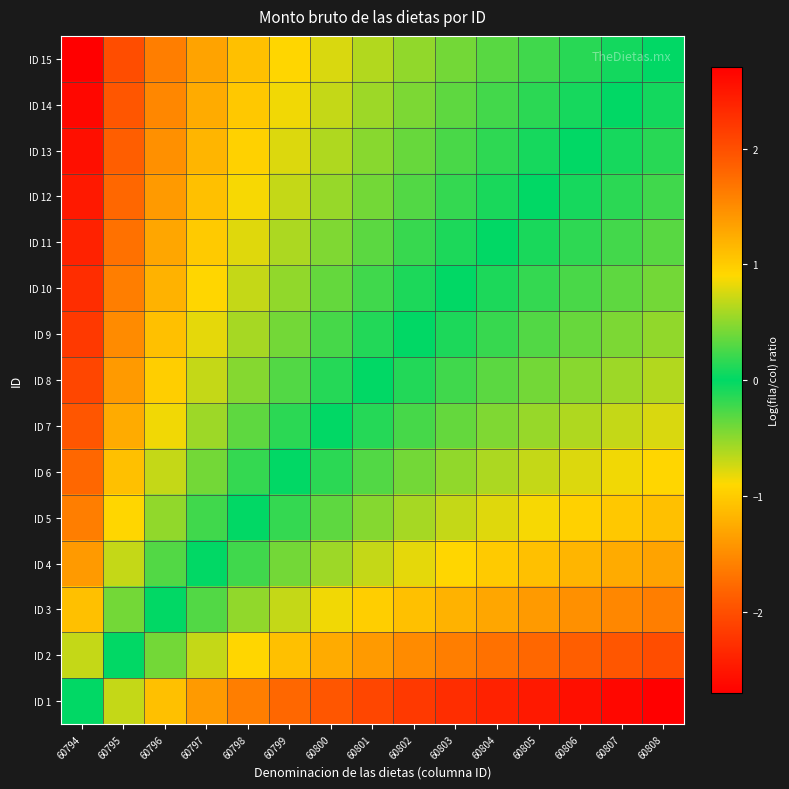

Reading right to left, what are all the values shown in this chart?

ID 1: 60808=-2.7	60807=-2.6	60806=-2.6	60805=-2.5	60804=-2.4	60803=-2.3	60802=-2.2	60801=-2.1	60800=-1.9	60799=-1.8	60798=-1.6	60797=-1.4	60796=-1.1	60795=-0.7	60794=0.0
ID 2: 60808=-2.0	60807=-1.9	60806=-1.9	60805=-1.8	60804=-1.7	60803=-1.6	60802=-1.5	60801=-1.4	60800=-1.3	60799=-1.1	60798=-0.9	60797=-0.7	60796=-0.4	60795=0.0	60794=0.7
ID 3: 60808=-1.6	60807=-1.5	60806=-1.5	60805=-1.4	60804=-1.3	60803=-1.2	60802=-1.1	60801=-1.0	60800=-0.8	60799=-0.7	60798=-0.5	60797=-0.3	60796=0.0	60795=0.4	60794=1.1
ID 4: 60808=-1.3	60807=-1.3	60806=-1.2	60805=-1.1	60804=-1.0	60803=-0.9	60802=-0.8	60801=-0.7	60800=-0.6	60799=-0.4	60798=-0.2	60797=0.0	60796=0.3	60795=0.7	60794=1.4
ID 5: 60808=-1.1	60807=-1.0	60806=-1.0	60805=-0.9	60804=-0.8	60803=-0.7	60802=-0.6	60801=-0.5	60800=-0.3	60799=-0.2	60798=0.0	60797=0.2	60796=0.5	60795=0.9	60794=1.6
ID 6: 60808=-0.9	60807=-0.8	60806=-0.8	60805=-0.7	60804=-0.6	60803=-0.5	60802=-0.4	60801=-0.3	60800=-0.2	60799=0.0	60798=0.2	60797=0.4	60796=0.7	60795=1.1	60794=1.8
ID 7: 60808=-0.8	60807=-0.7	60806=-0.6	60805=-0.5	60804=-0.5	60803=-0.4	60802=-0.3	60801=-0.1	60800=0.0	60799=0.2	60798=0.3	60797=0.6	60796=0.8	60795=1.3	60794=1.9
ID 8: 60808=-0.6	60807=-0.6	60806=-0.5	60805=-0.4	60804=-0.3	60803=-0.2	60802=-0.1	60801=0.0	60800=0.1	60799=0.3	60798=0.5	60797=0.7	60796=1.0	60795=1.4	60794=2.1
ID 9: 60808=-0.5	60807=-0.4	60806=-0.4	60805=-0.3	60804=-0.2	60803=-0.1	60802=0.0	60801=0.1	60800=0.3	60799=0.4	60798=0.6	60797=0.8	60796=1.1	60795=1.5	60794=2.2
ID 10: 60808=-0.4	60807=-0.3	60806=-0.3	60805=-0.2	60804=-0.1	60803=0.0	60802=0.1	60801=0.2	60800=0.4	60799=0.5	60798=0.7	60797=0.9	60796=1.2	60795=1.6	60794=2.3
ID 11: 60808=-0.3	60807=-0.2	60806=-0.2	60805=-0.1	60804=0.0	60803=0.1	60802=0.2	60801=0.3	60800=0.5	60799=0.6	60798=0.8	60797=1.0	60796=1.3	60795=1.7	60794=2.4
ID 12: 60808=-0.2	60807=-0.2	60806=-0.1	60805=0.0	60804=0.1	60803=0.2	60802=0.3	60801=0.4	60800=0.5	60799=0.7	60798=0.9	60797=1.1	60796=1.4	60795=1.8	60794=2.5
ID 13: 60808=-0.1	60807=-0.1	60806=0.0	60805=0.1	60804=0.2	60803=0.3	60802=0.4	60801=0.5	60800=0.6	60799=0.8	60798=1.0	60797=1.2	60796=1.5	60795=1.9	60794=2.6
ID 14: 60808=-0.1	60807=0.0	60806=0.1	60805=0.2	60804=0.2	60803=0.3	60802=0.4	60801=0.6	60800=0.7	60799=0.8	60798=1.0	60797=1.3	60796=1.5	60795=1.9	60794=2.6
ID 15: 60808=0.0	60807=0.1	60806=0.1	60805=0.2	60804=0.3	60803=0.4	60802=0.5	60801=0.6	60800=0.8	60799=0.9	60798=1.1	60797=1.3	60796=1.6	60795=2.0	60794=2.7